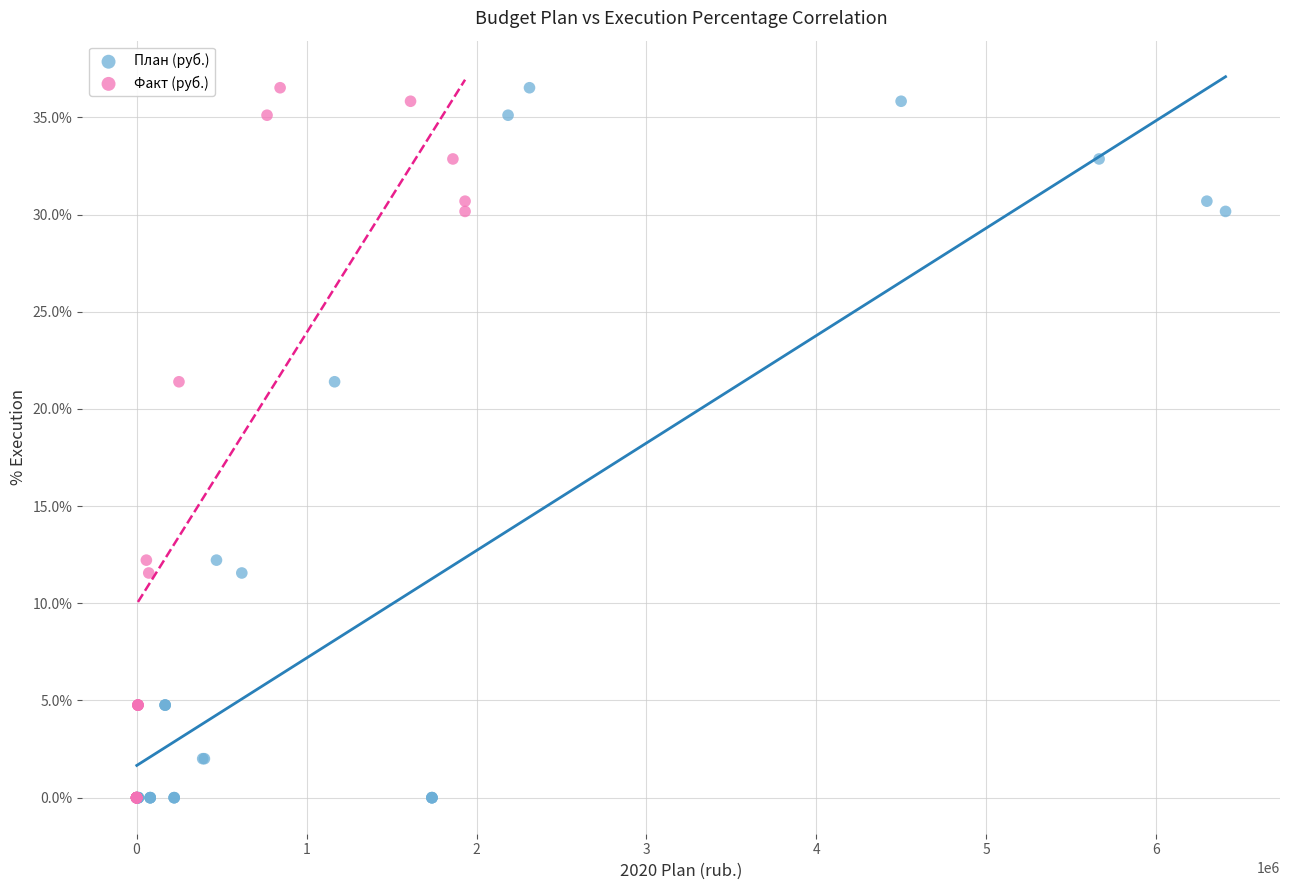

What are all the series names shown in the legend?

План (руб.), Факт (руб.)